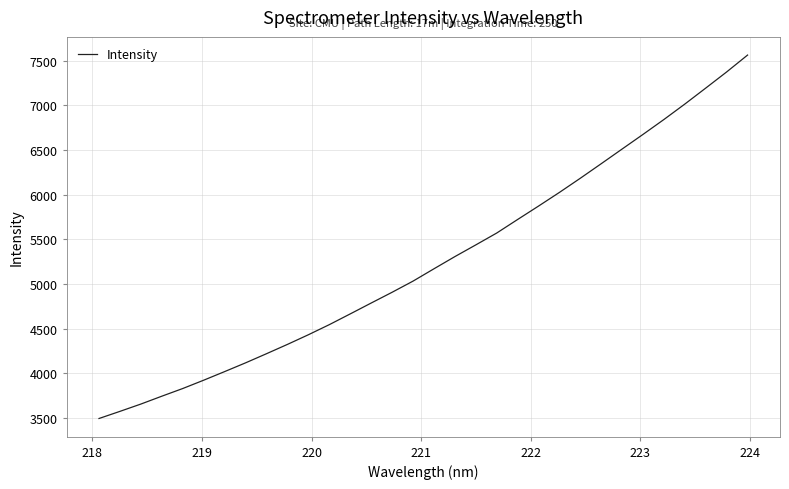

What is the difference between the maximum and second lowest values?

3992.8